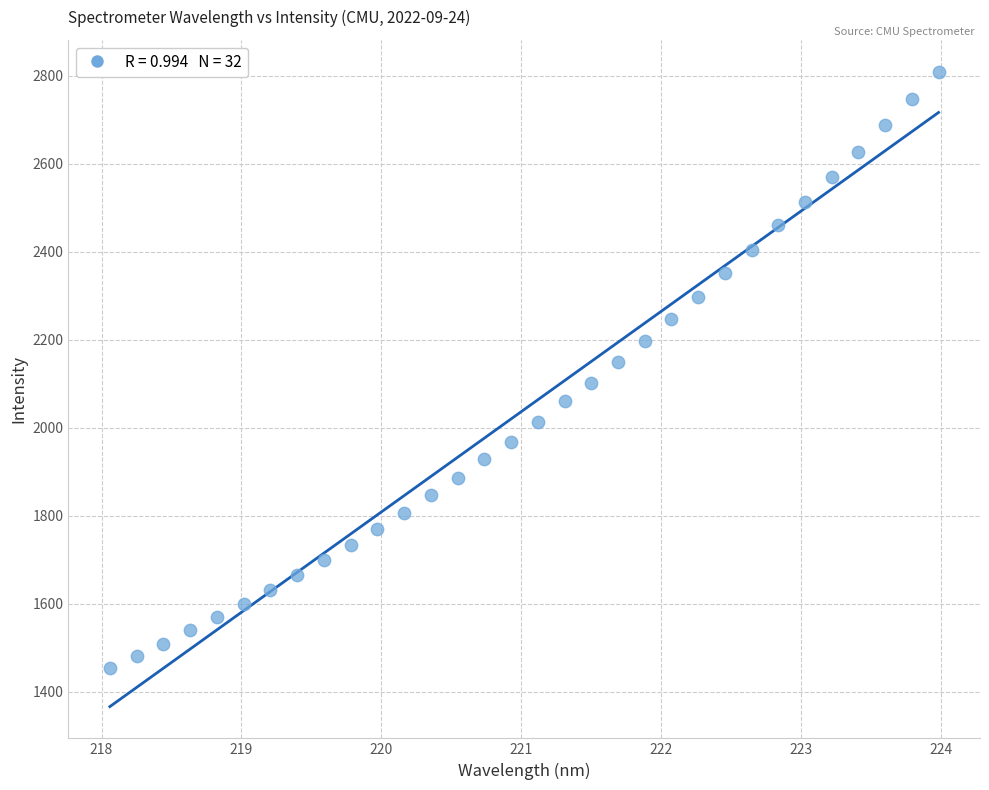

What is the range of X values (max minus min)?

5.9